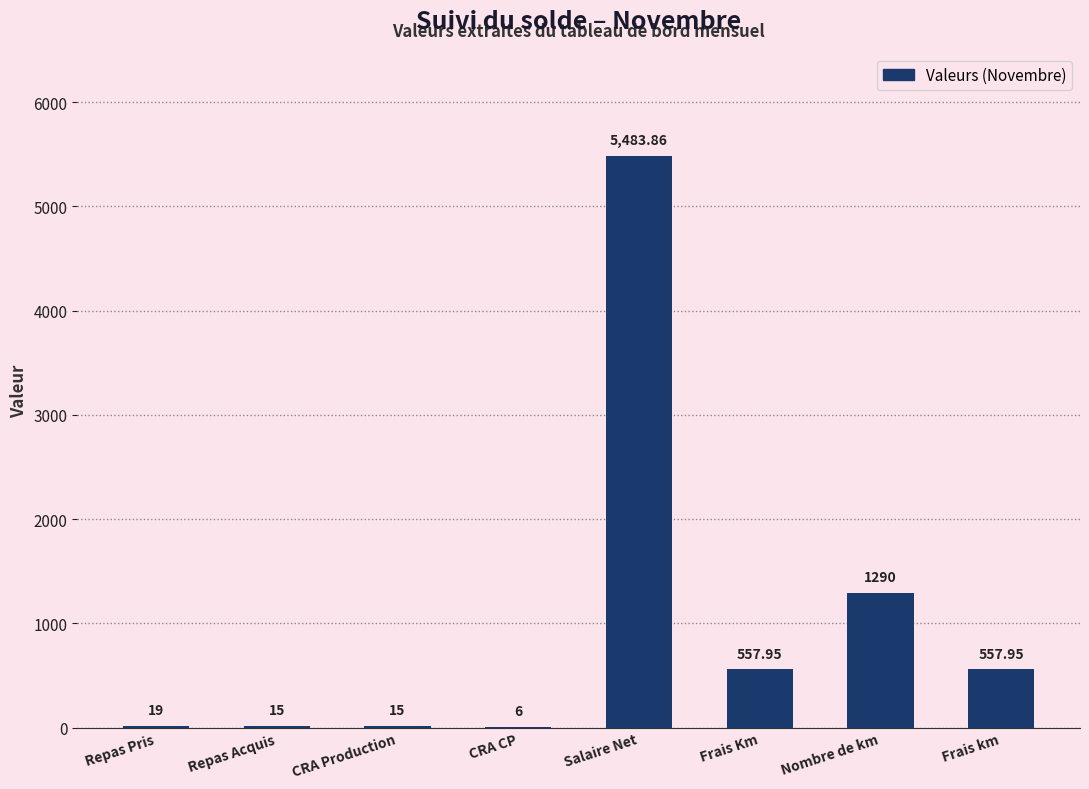

At which label does the data first exceed 557?

Salaire Net